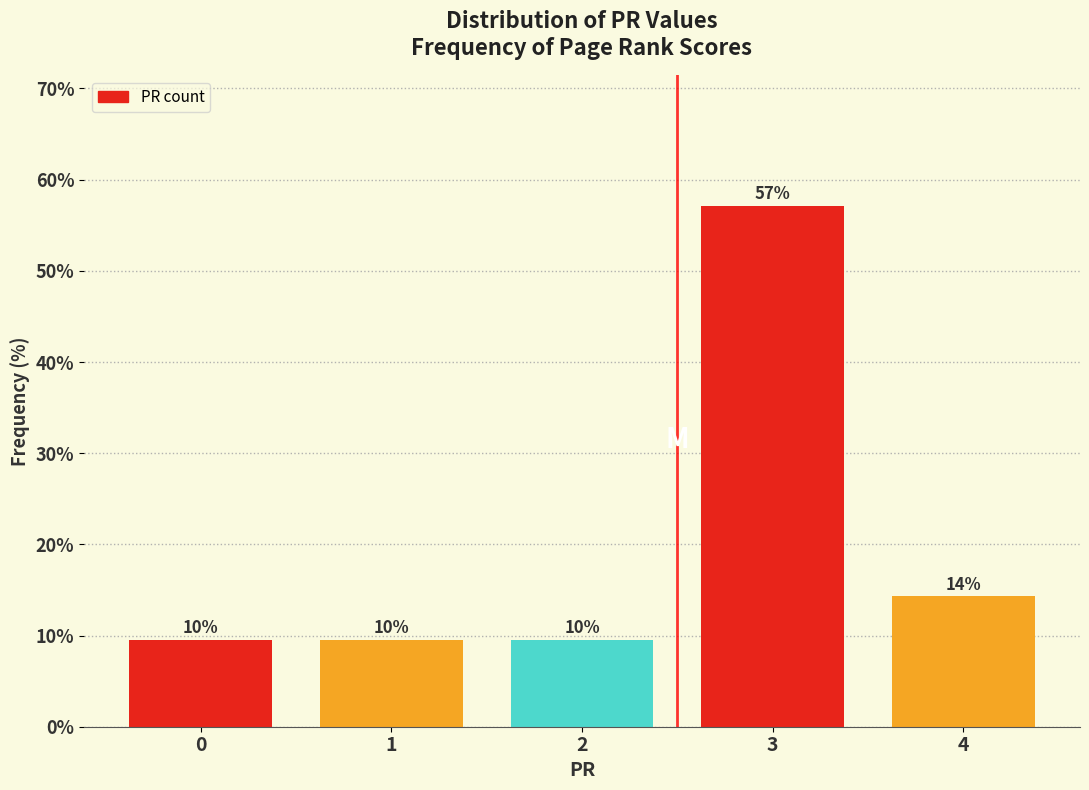

How many bars are there in total?

5